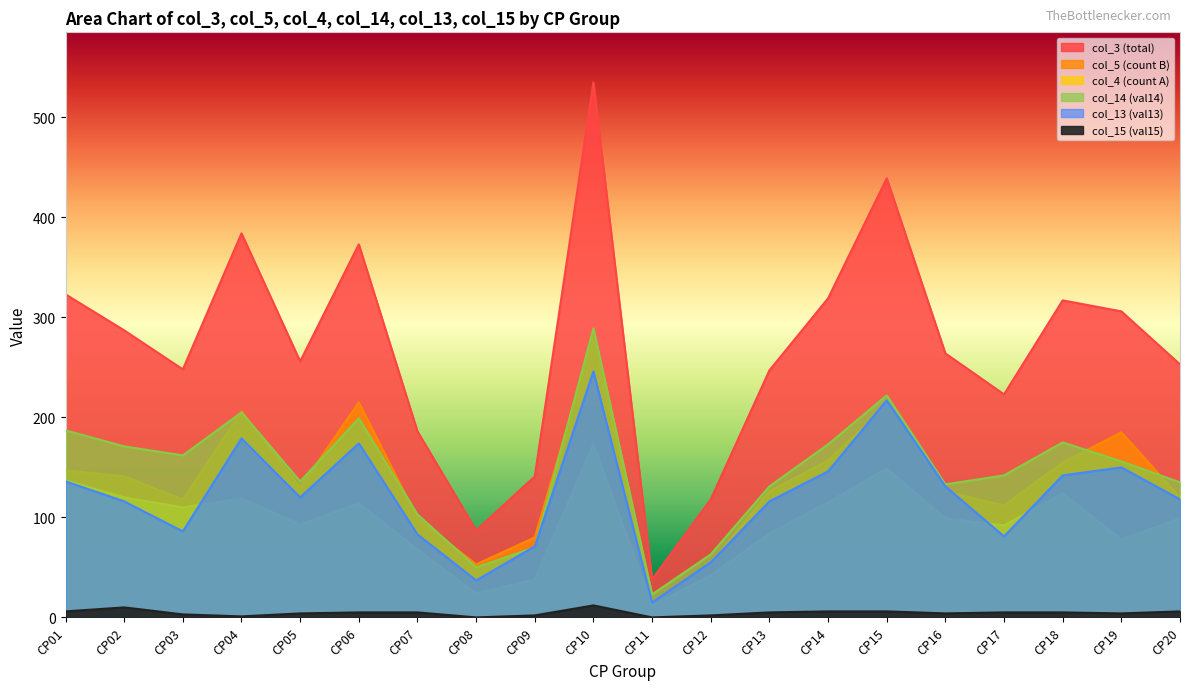

What are all the series names shown in the legend?

col_3, col_15, col_5, col_4, col_14, col_13